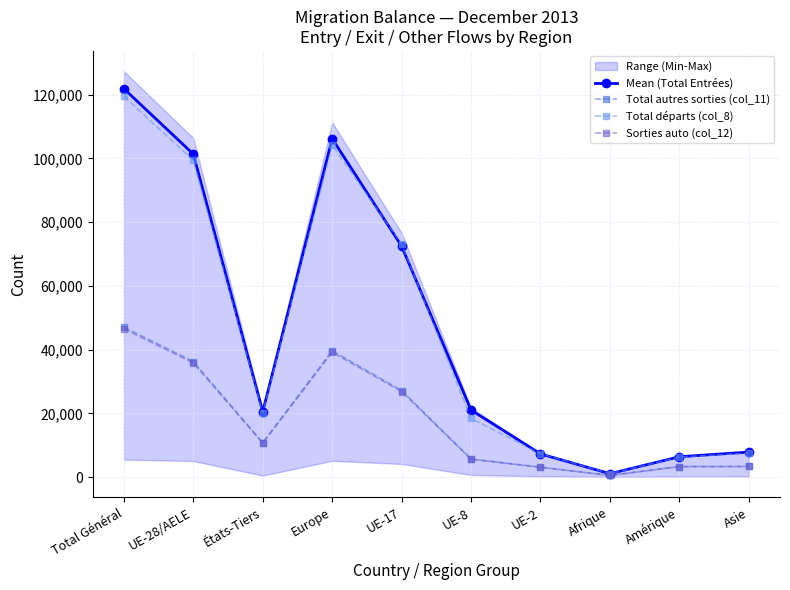

What is the value of the Total départs (col_8) point at the 5th from the left?

73153